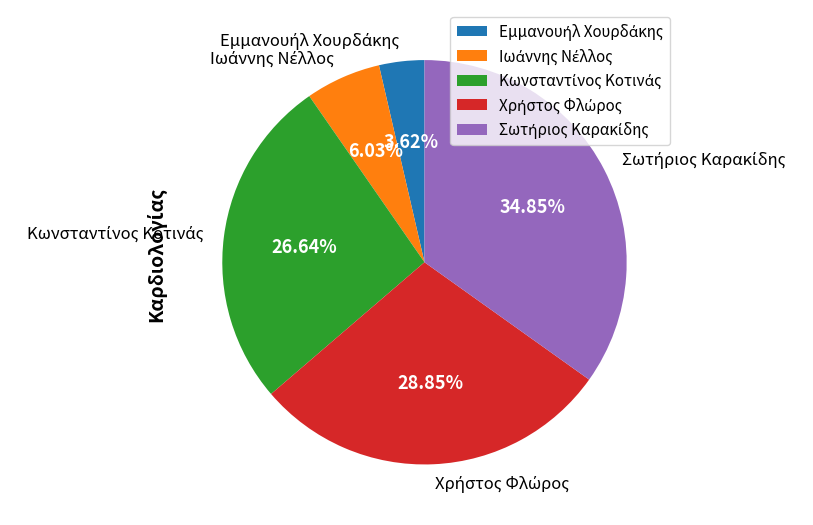

Is there a majority slice in this chart?

No